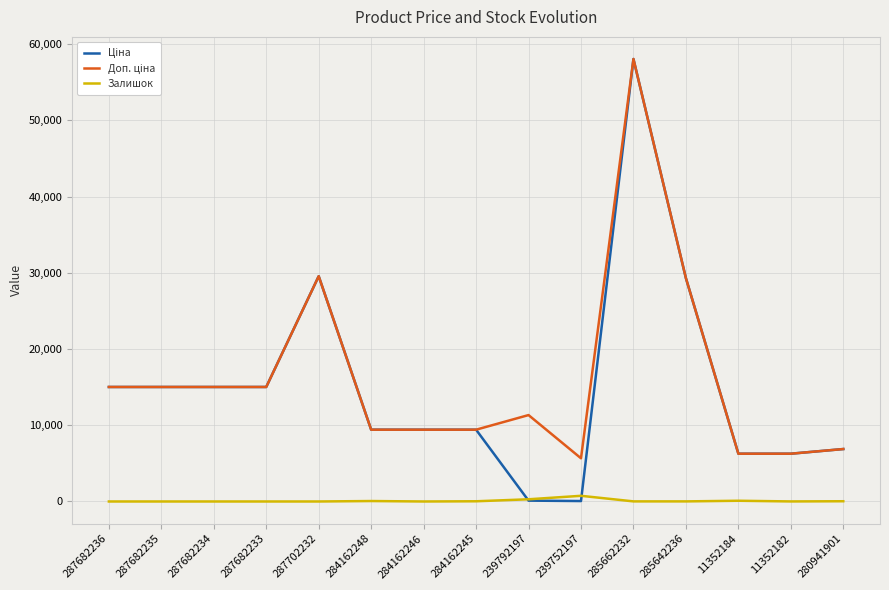

What is the greatest value displayed?

58037.0